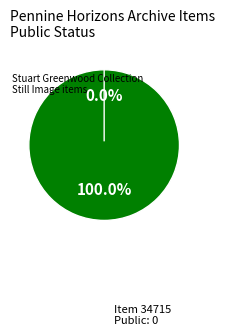

To the nearest percent, what is the difference between the 34715 and 34714 slice percentages?

100%